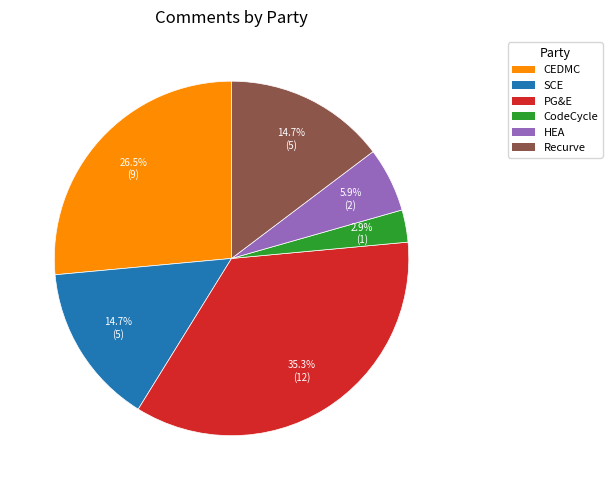

Is it true that HEA is 6% of the pie?

True